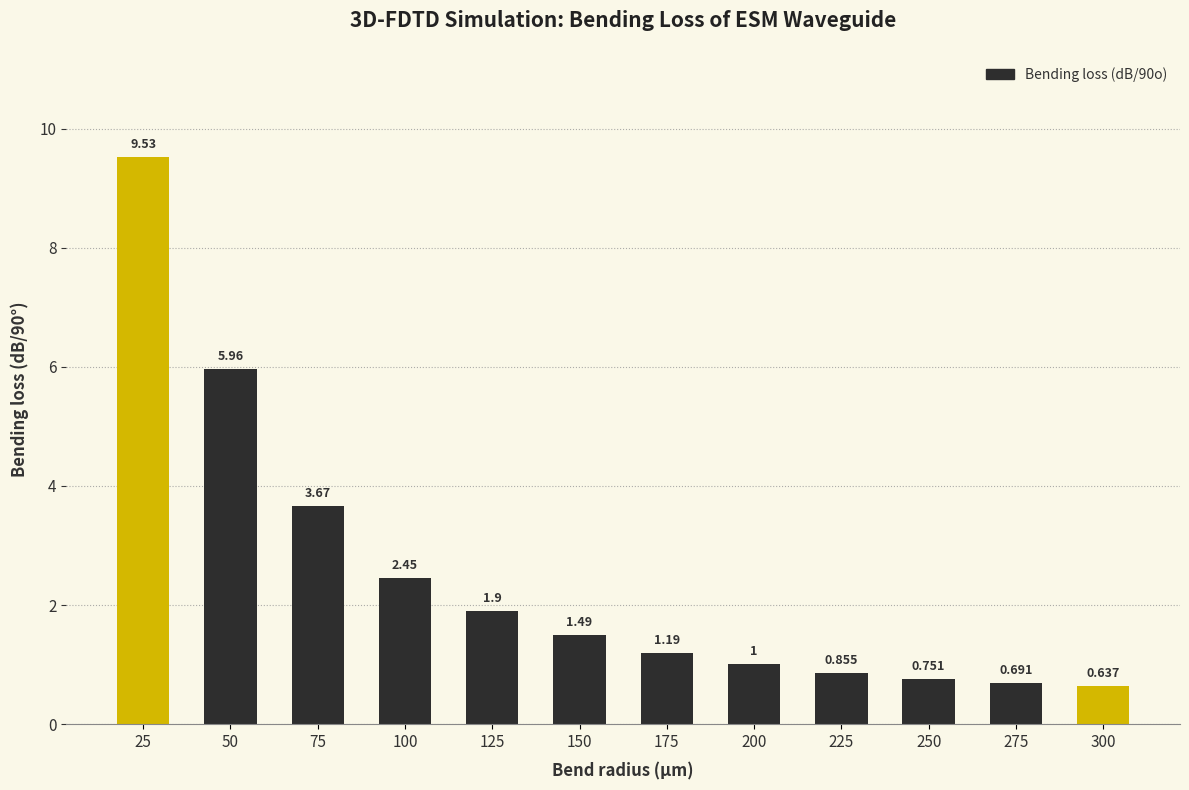

At which label is the value closest to 5?

50